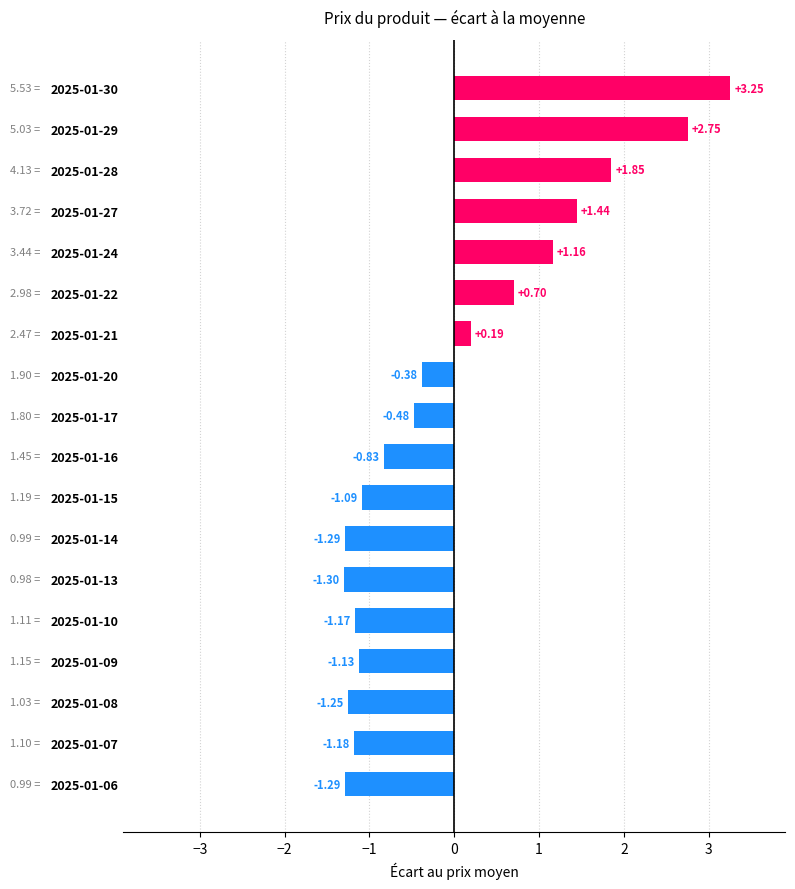

What is the difference between the maximum and second lowest values?

4.5